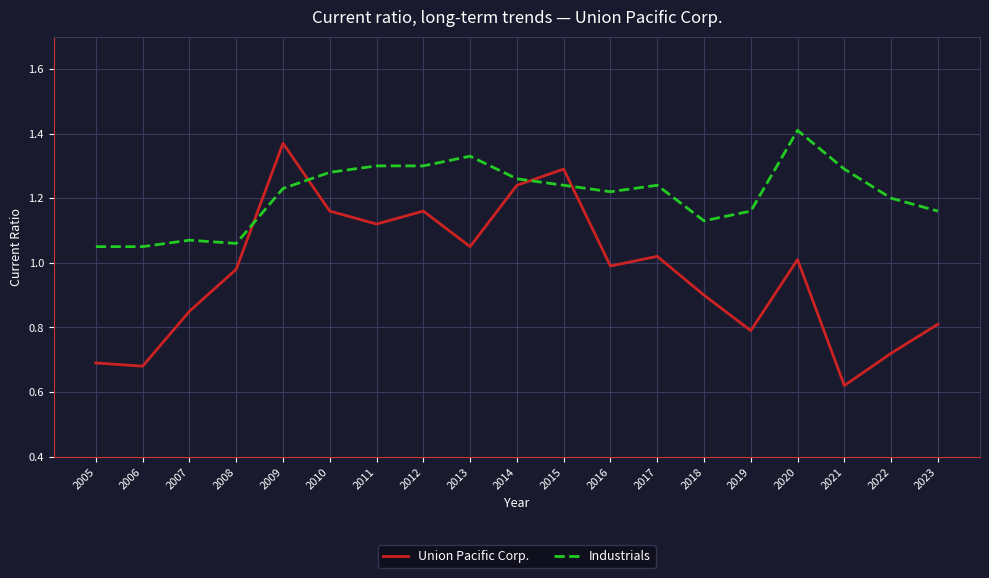

Rank the series by their average value, from lowest to highest.

Union Pacific Corp., Industrials